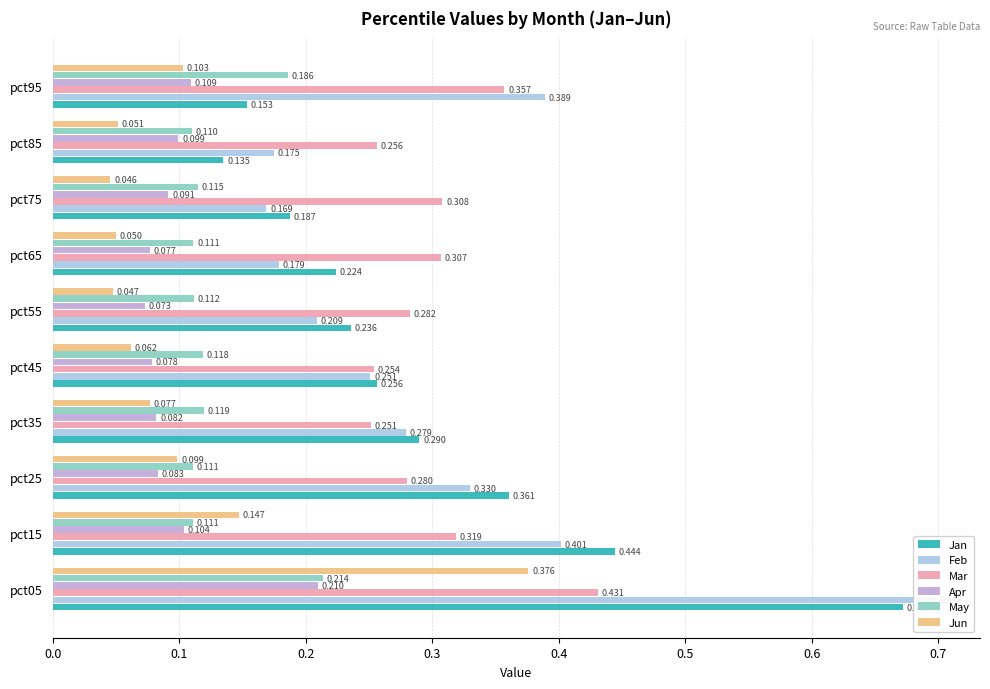

Reading left to right, what are all the values shown in this chart?

Jan: 0.7	0.4	0.4	0.3	0.3	0.2	0.2	0.2	0.1	0.2
Feb: 0.7	0.4	0.3	0.3	0.3	0.2	0.2	0.2	0.2	0.4
Mar: 0.4	0.3	0.3	0.3	0.3	0.3	0.3	0.3	0.3	0.4
Apr: 0.2	0.1	0.1	0.1	0.1	0.1	0.1	0.1	0.1	0.1
May: 0.2	0.1	0.1	0.1	0.1	0.1	0.1	0.1	0.1	0.2
Jun: 0.4	0.1	0.1	0.1	0.1	0.0	0.0	0.0	0.1	0.1